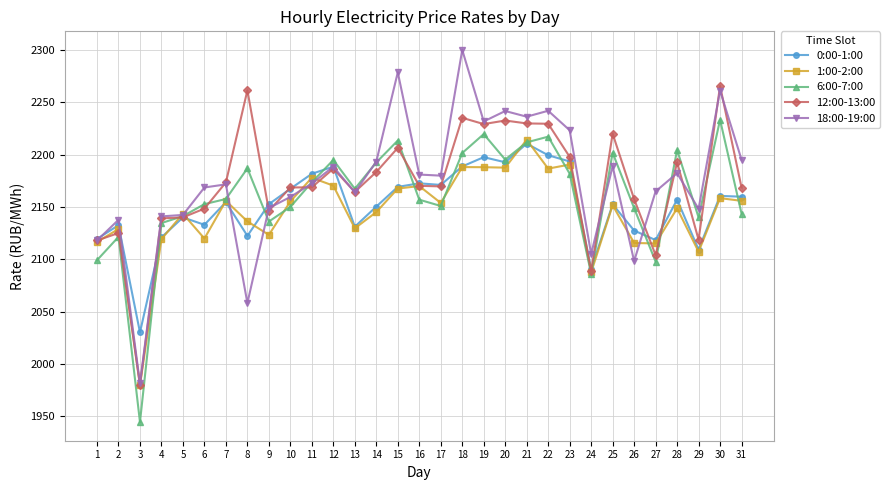

What value does the 0:00-1:00 series have at 10?

2167.5